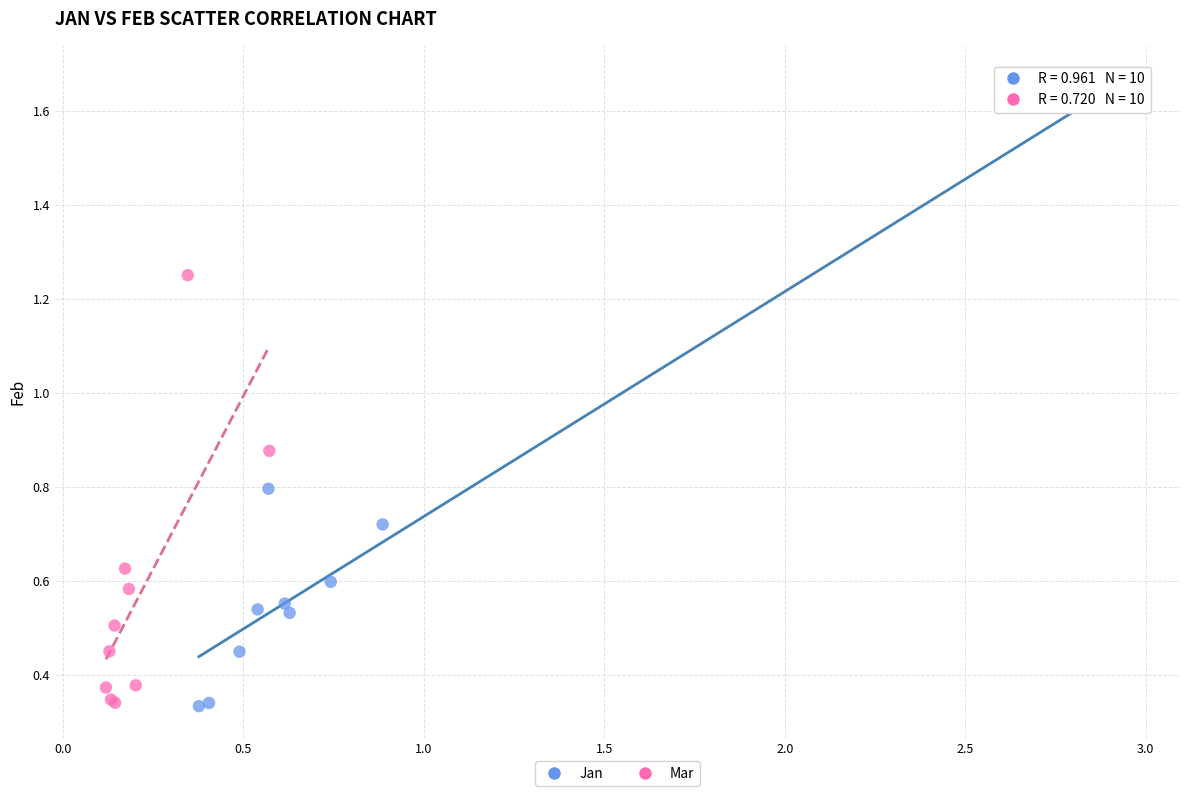

Which series has the widest spread of Y values?

Jan